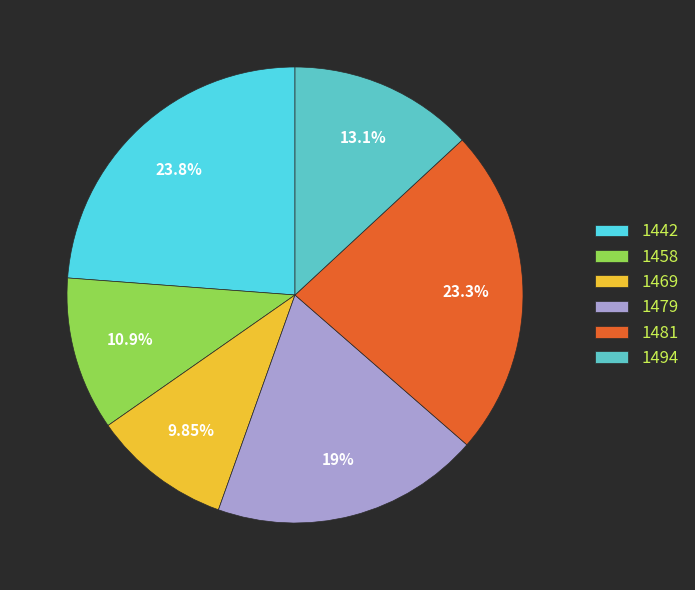

What percentage is the 1479 slice, to the nearest percent?

19%